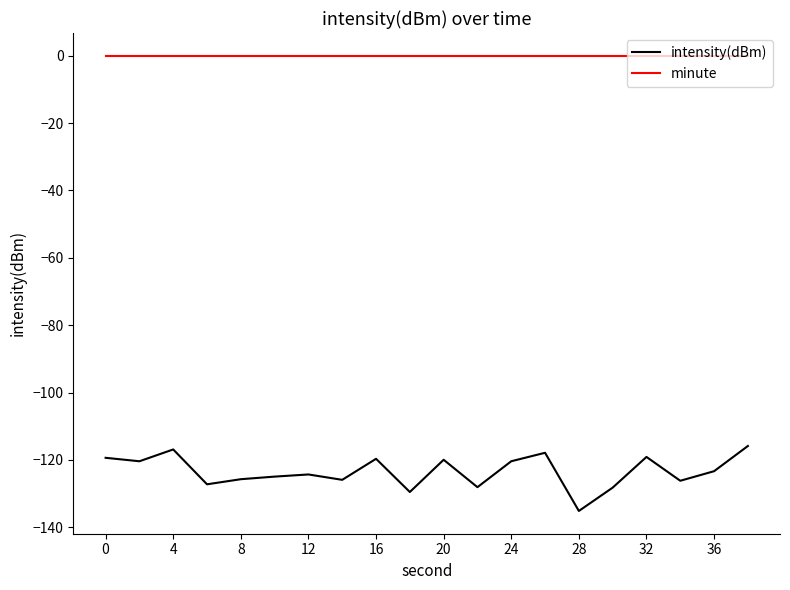

List the series in order of their peak value, lowest first.

intensity(dBm), minute